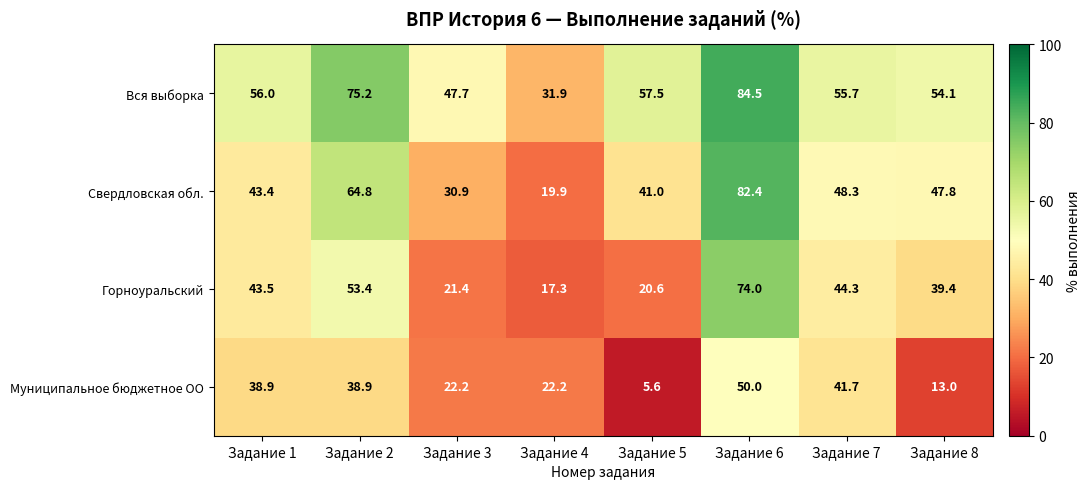

Which series changed the most between Задание 6 and Задание 7?

Свердловская обл.